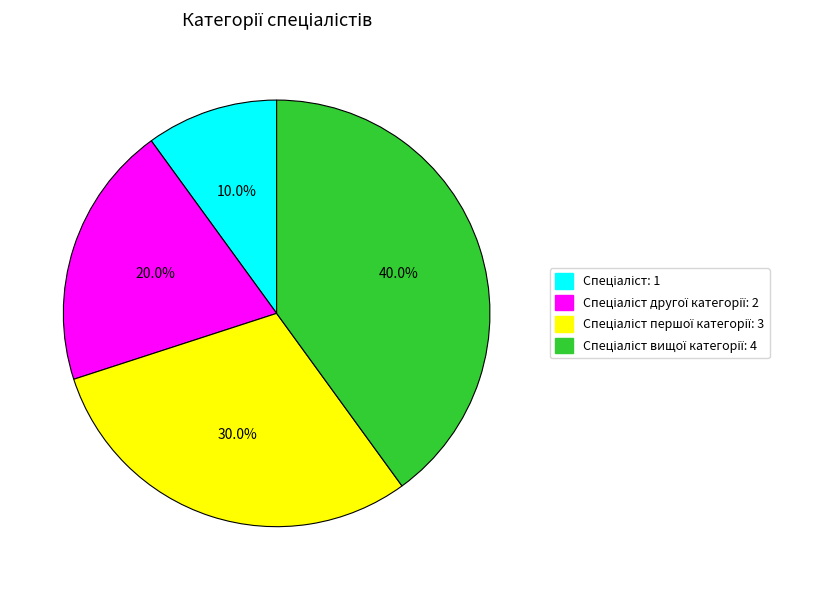

Does any single category account for the majority?

No